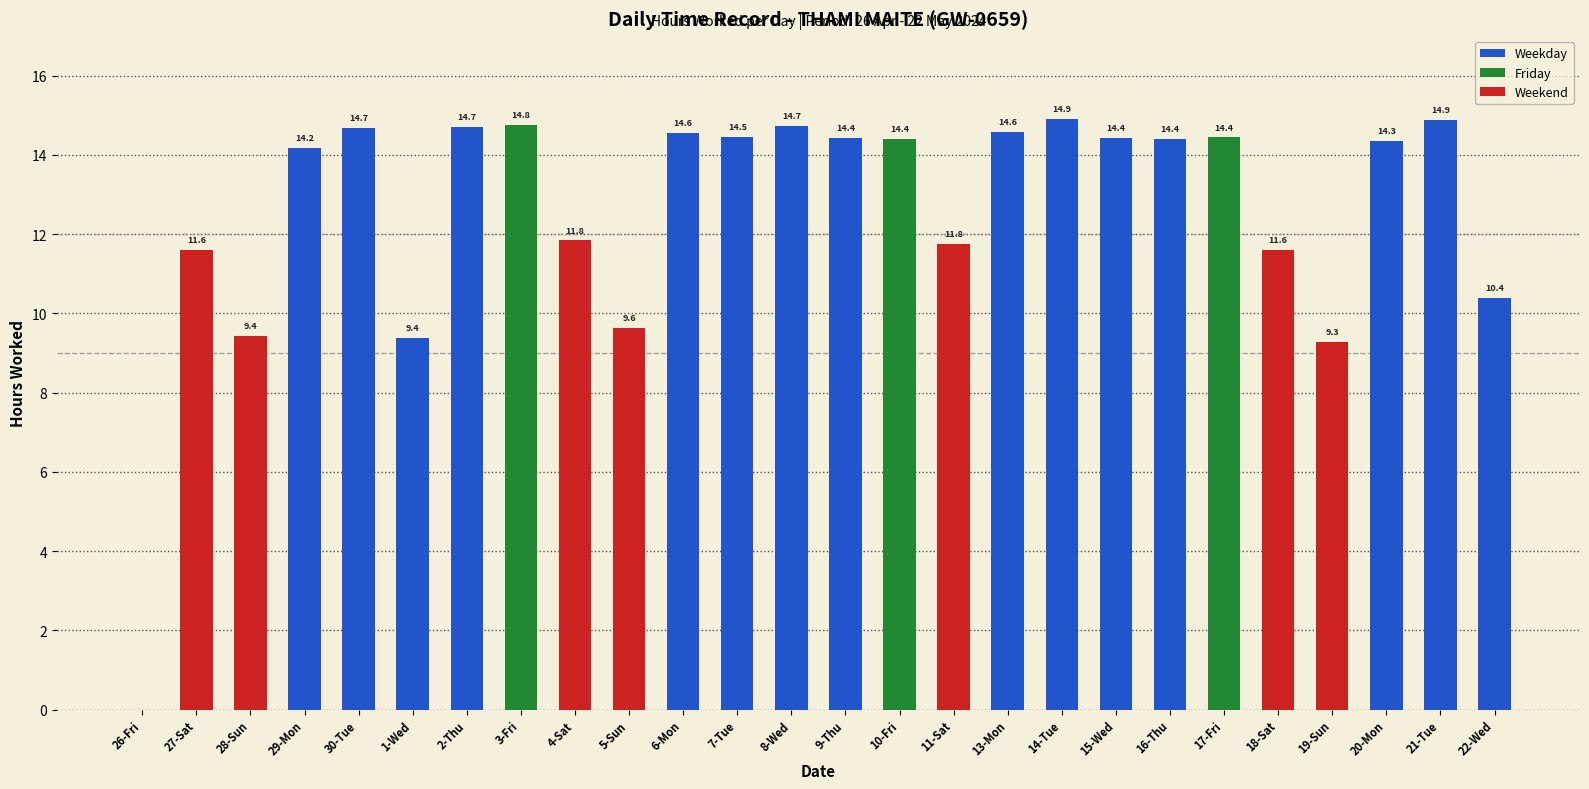

What is the sum of the values at 28-Sun and 7-Tue?

23.9